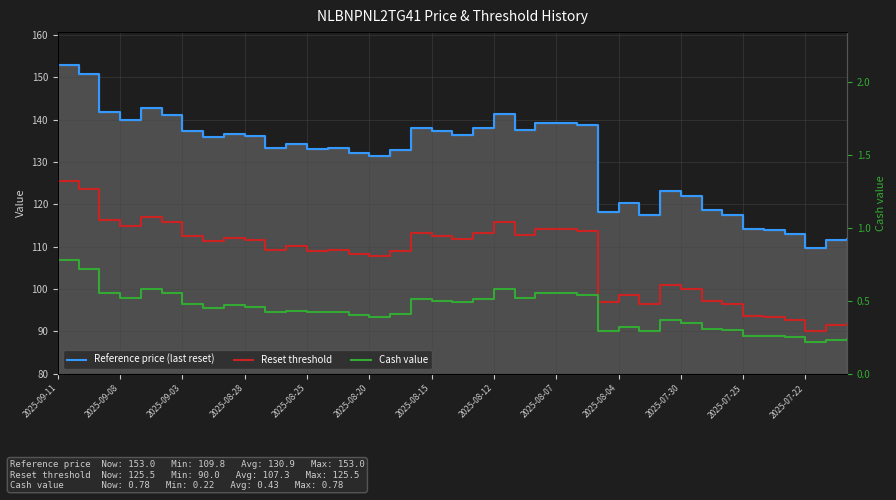

In Cash value, how many points are lower than both neighbors (excluding endpoints)?

9